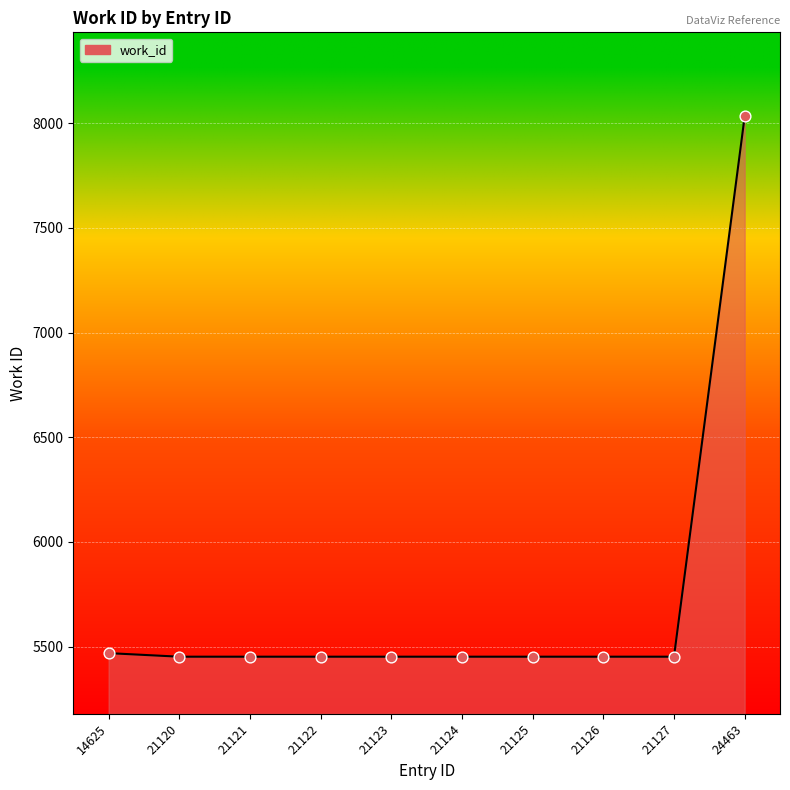

What is the ratio of the value at 21120 to the value at 21124?

1.0